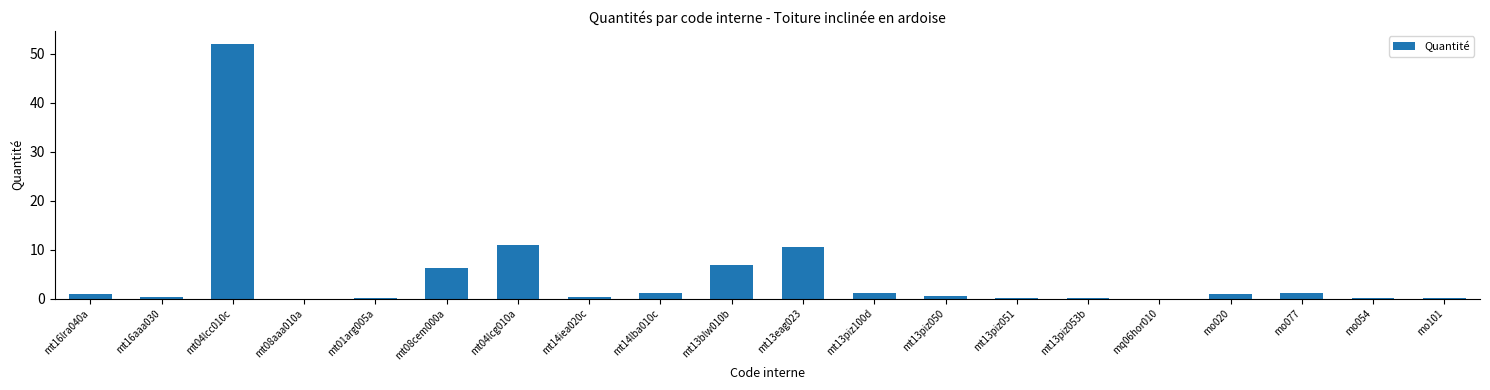

Which category has the highest value across all series?

mt04lcc010c